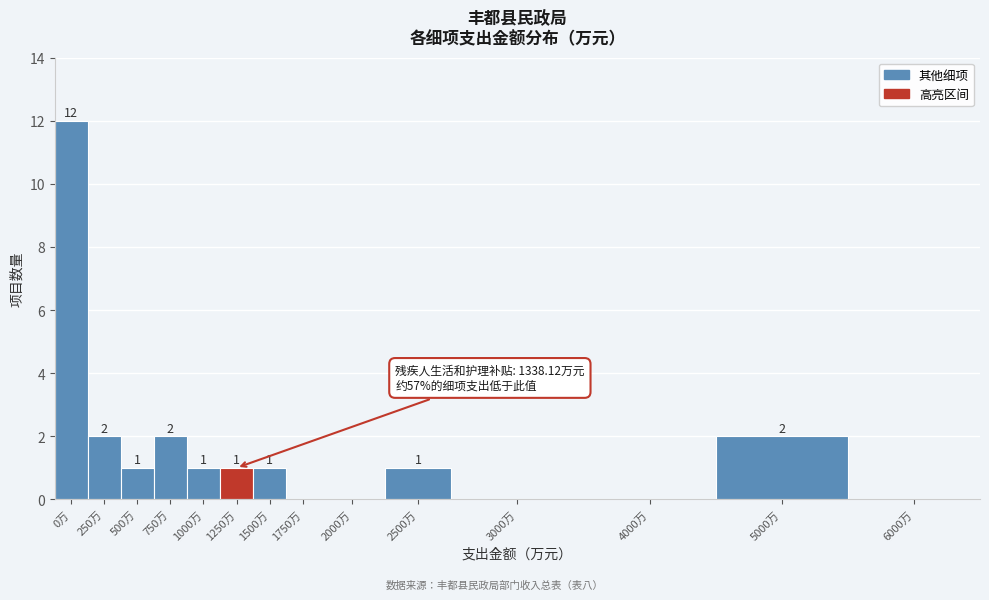

Reading left to right, list all the values displayed in this chart.

0万=12	250万=2	500万=1	750万=2	1000万=1	1250万=1	1500万=1	1750万=0	2000万=0	2500万=1	3000万=0	4000万=0	5000万=2	6000万=0